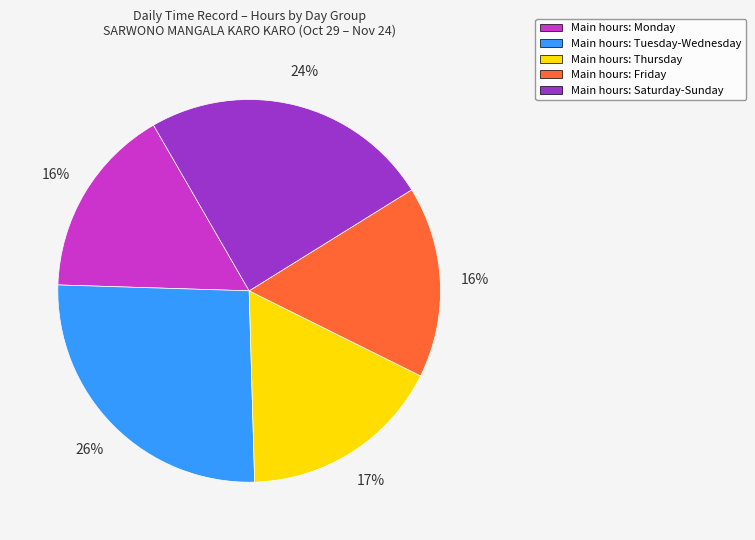

To the nearest percent, what is the difference between the largest and smallest slice percentages?

10%